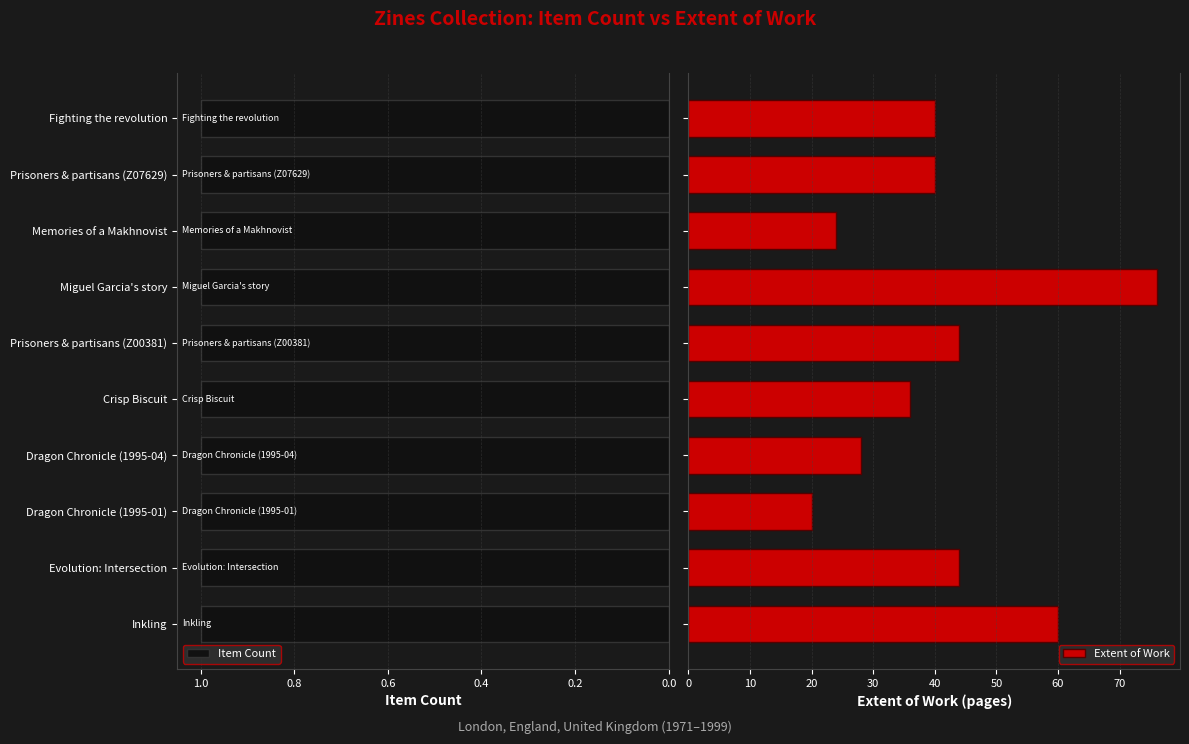

What is the lowest value of the Extent of Work series?

20